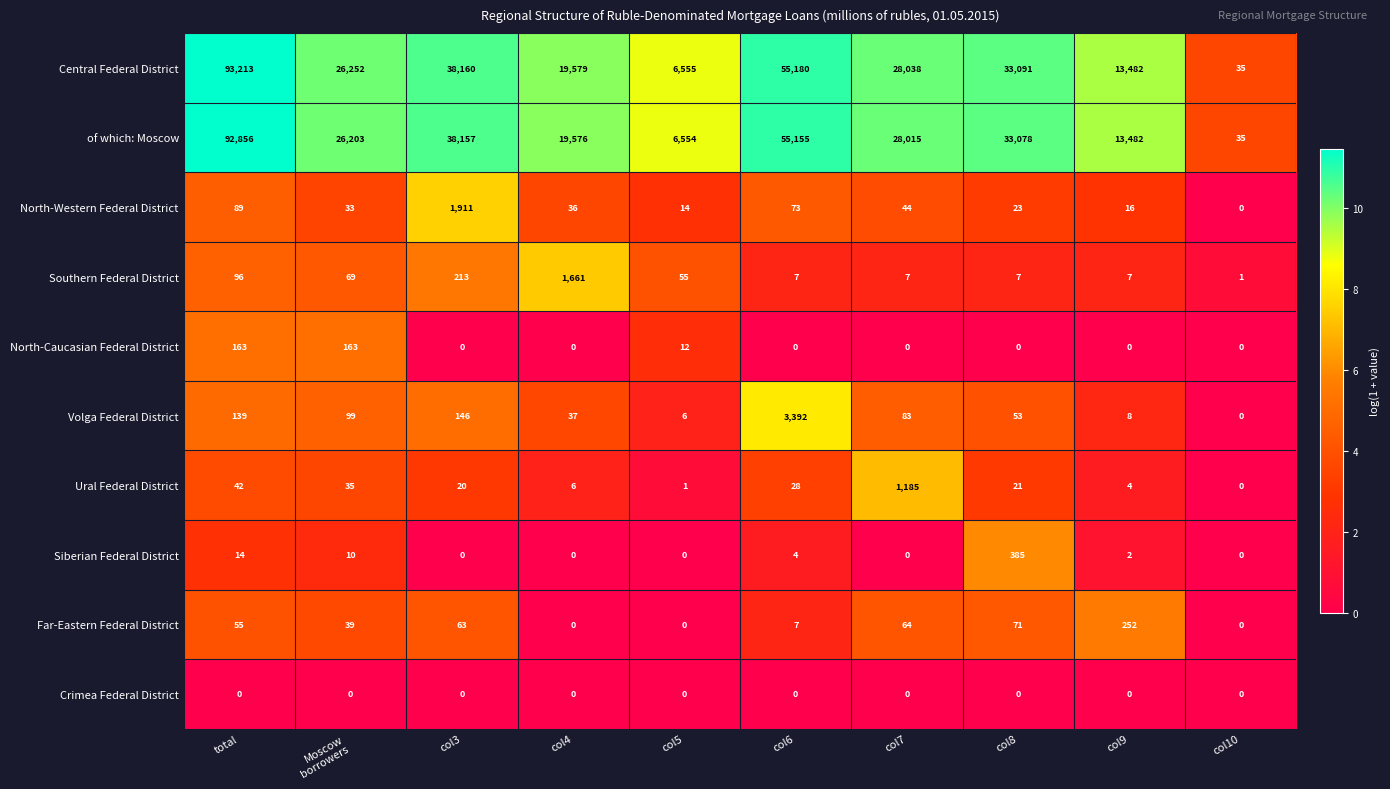

What is the average value of the of which: Moscow series?

31311